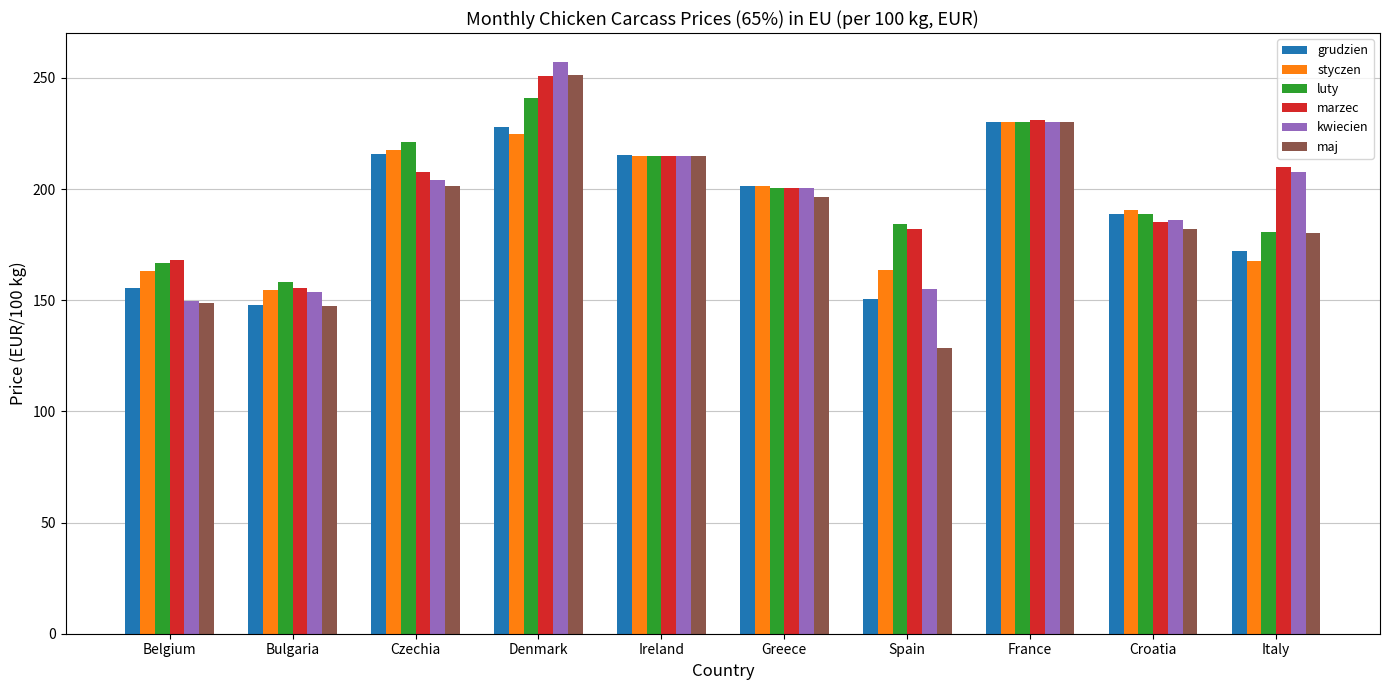

Is the value of grudzien at Denmark greater than the value of marzec at Denmark?

No